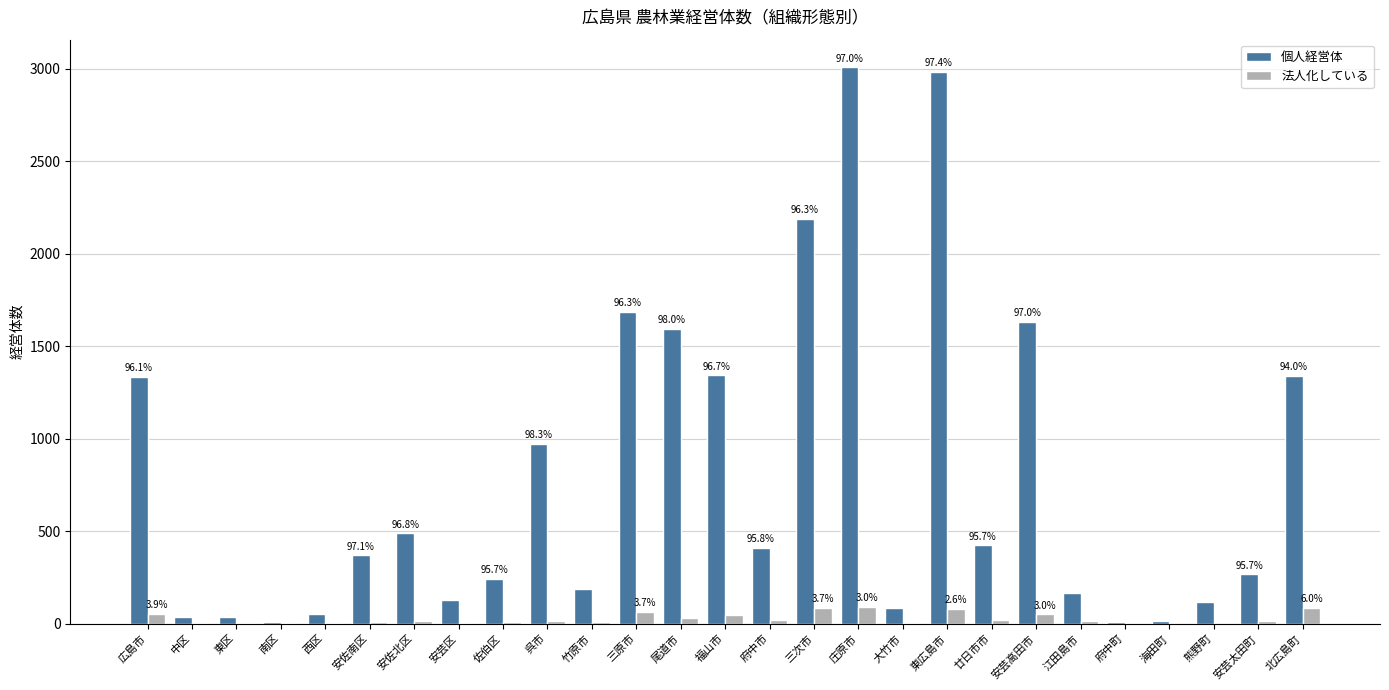

Are the bars horizontal?

No